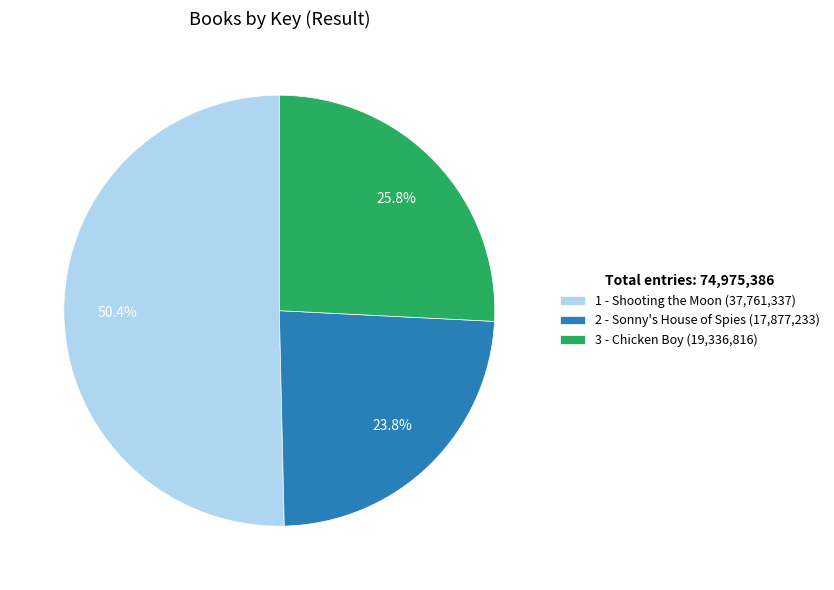

To the nearest percent, what percentage of the pie is 2 - Sonny's House of Spies?

24%